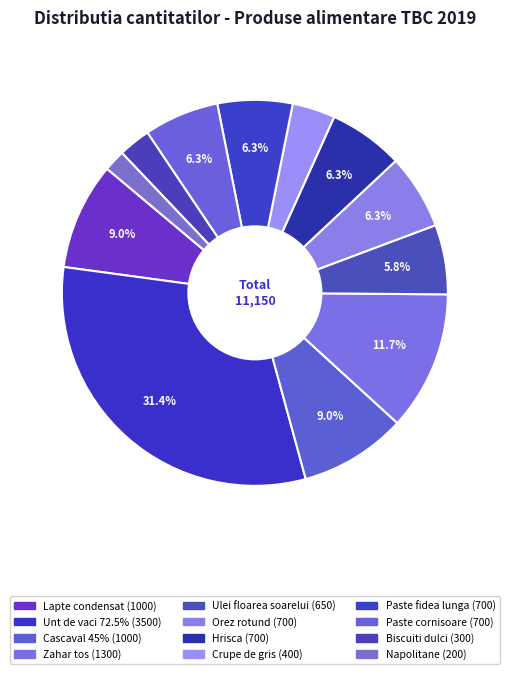

How many segments does this pie chart have?

12